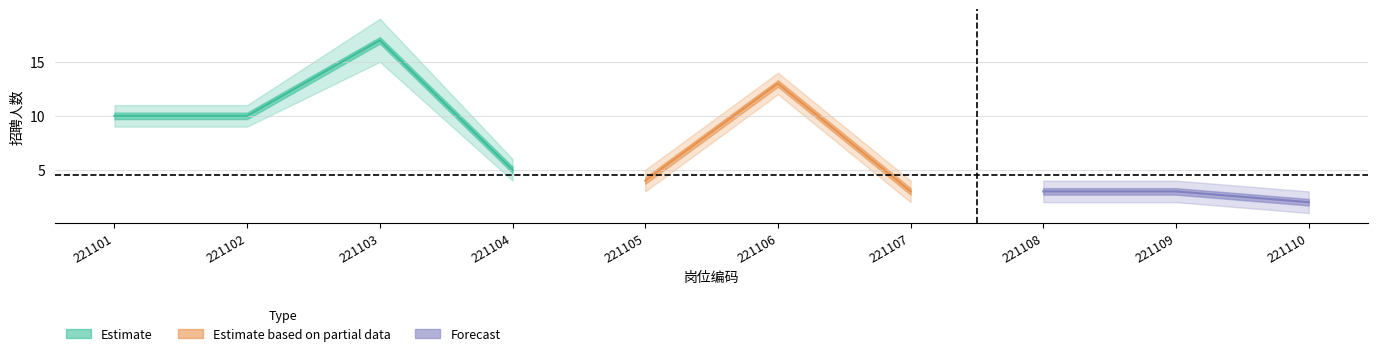

What is the sum of the 招聘人数 values at 221110 and 221101?

12